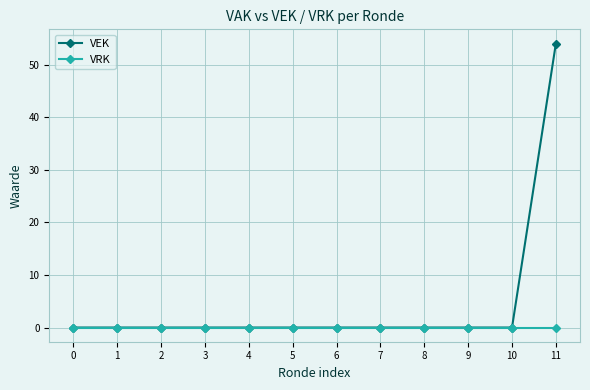

Reading left to right, what are all the values shown in this chart?

VEK: 0	0	0	0	0	0	0	0	0	0	0	54
VRK: 0	0	0	0	0	0	0	0	0	0	0	0